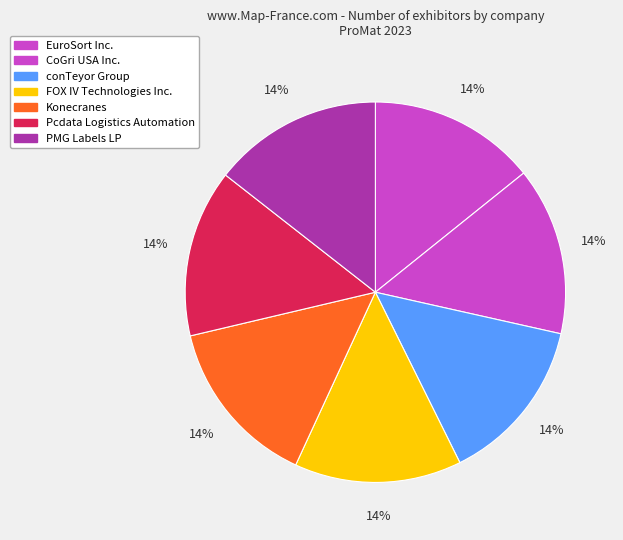

Which slice is the smallest?

conTeyor Group